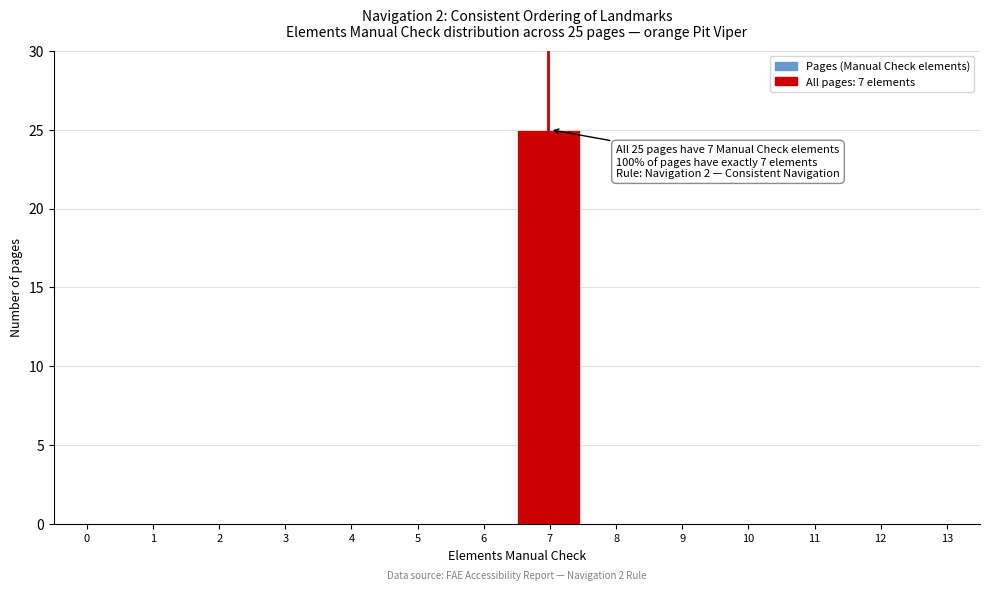

Reading right to left, transcribe all the data shown in this chart.

13=0	12=0	11=0	10=0	9=0	8=0	7=25	6=0	5=0	4=0	3=0	2=0	1=0	0=0